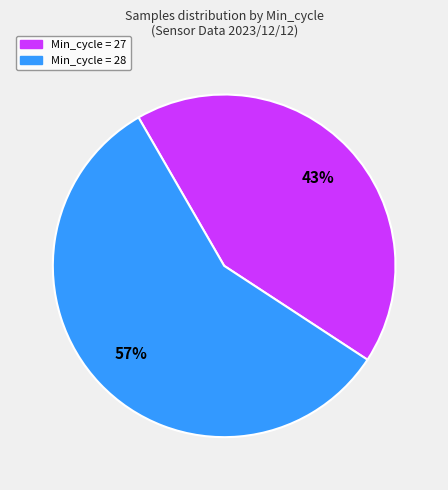

Is there a majority slice in this chart?

Yes